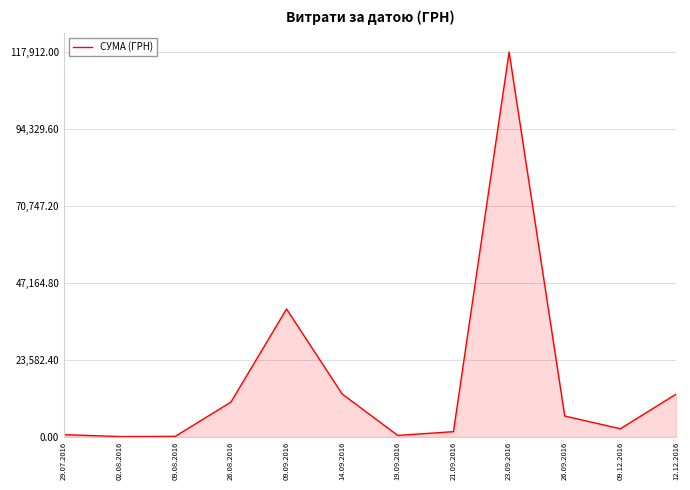

Which has a higher value, 26.09.2016 or 21.09.2016?

26.09.2016